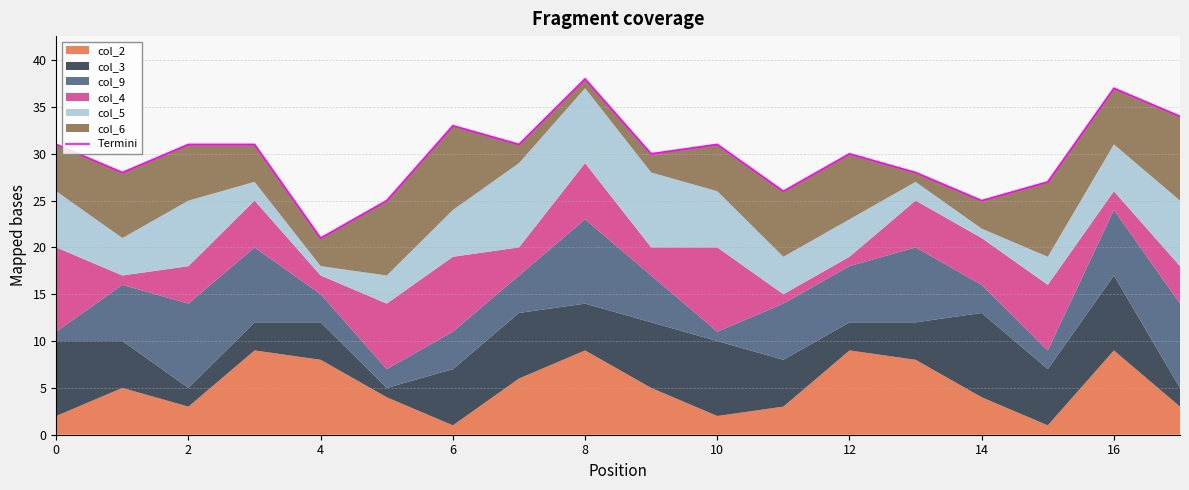

True or false: the data shows 10 at 8.

False